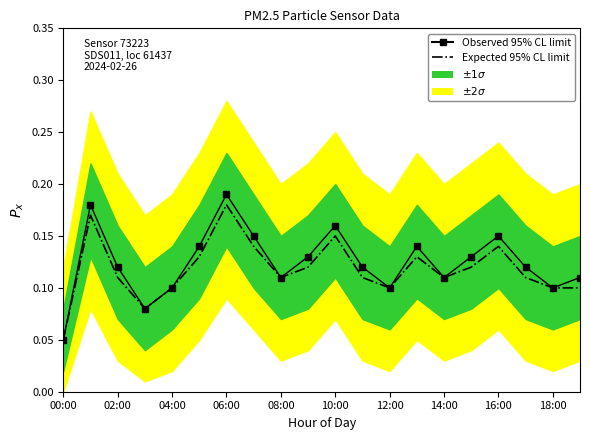

Is it true that Expected 95% CL limit equals 0.1 at 14:00?

True